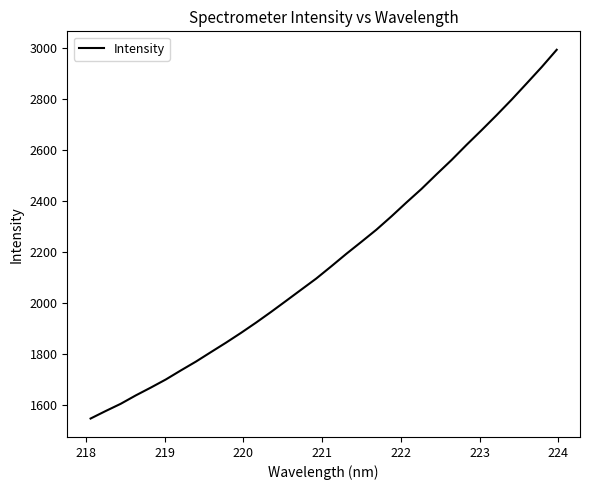

What is the difference between the maximum and minimum values?

1445.9